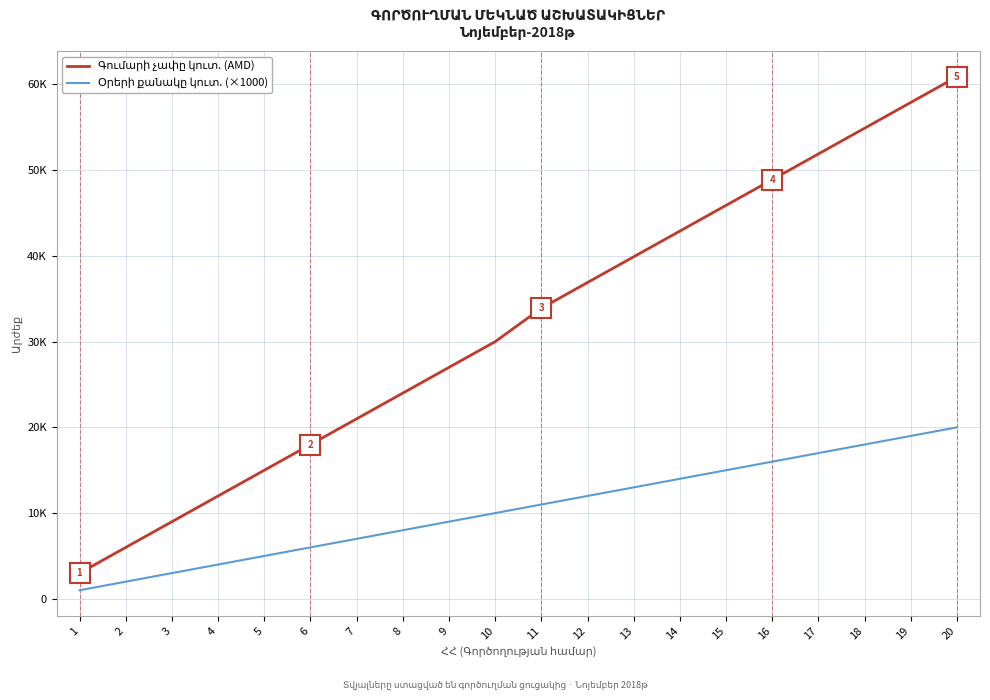

Where is Օրերի քանակը կուտ. (×1000) nearest to the value 10500?

10